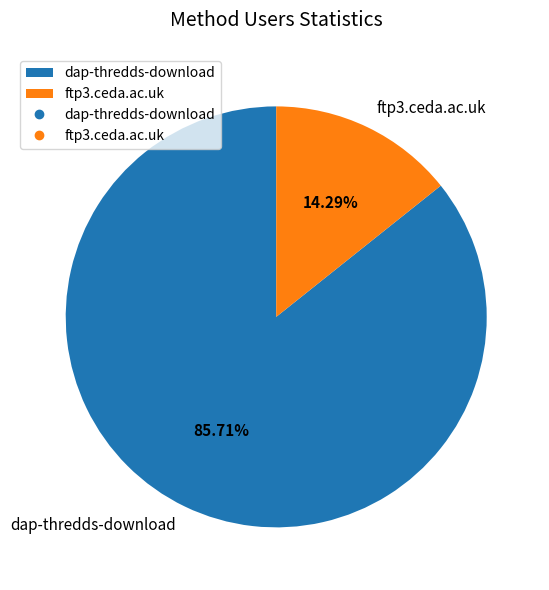

Which category accounts for the majority?

dap-thredds-download